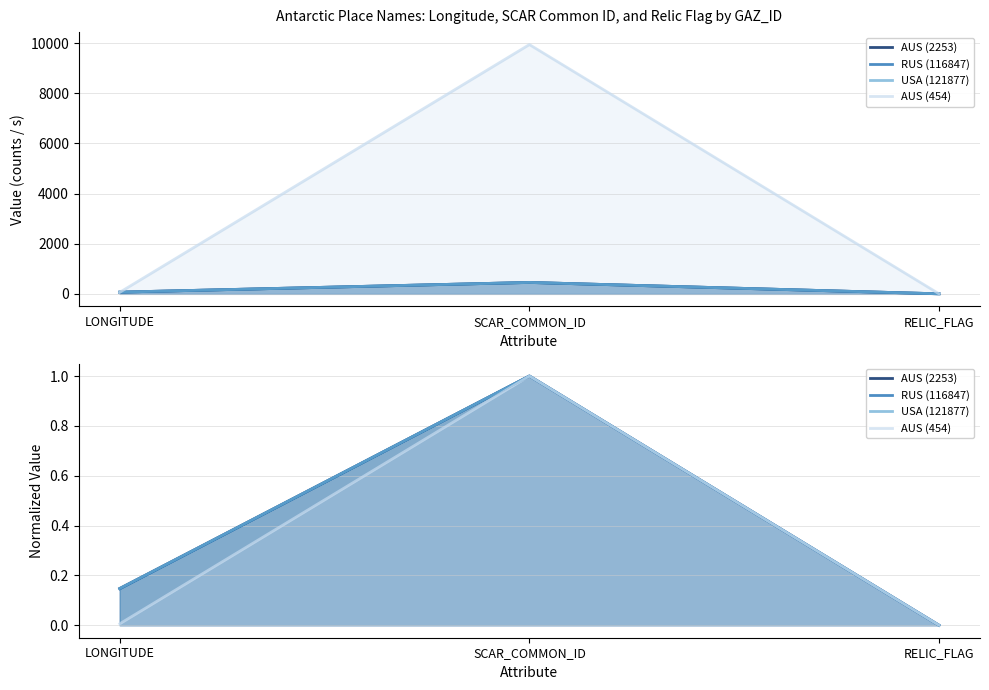

Reading left to right, list all the values displayed in this chart.

AUS (2253): LONGITUDE=0.1	SCAR_COMMON_ID=1.0	RELIC_FLAG=0.0
RUS (116847): LONGITUDE=0.1	SCAR_COMMON_ID=1.0	RELIC_FLAG=0.0
USA (121877): LONGITUDE=0.1	SCAR_COMMON_ID=1.0	RELIC_FLAG=0.0
AUS (454): LONGITUDE=0.0	SCAR_COMMON_ID=1.0	RELIC_FLAG=0.0